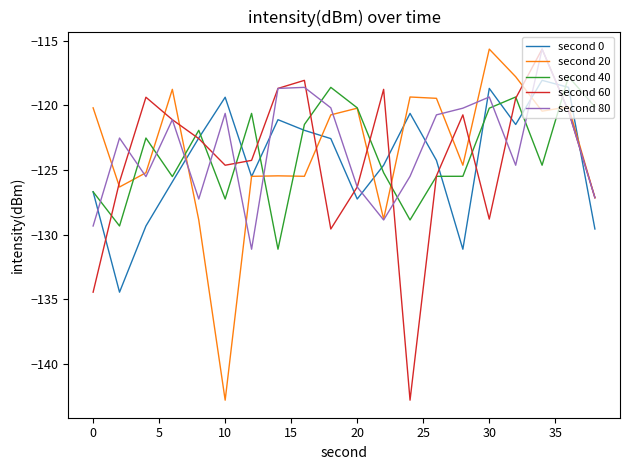

How many intersections are there between second 0 and second 80?

9